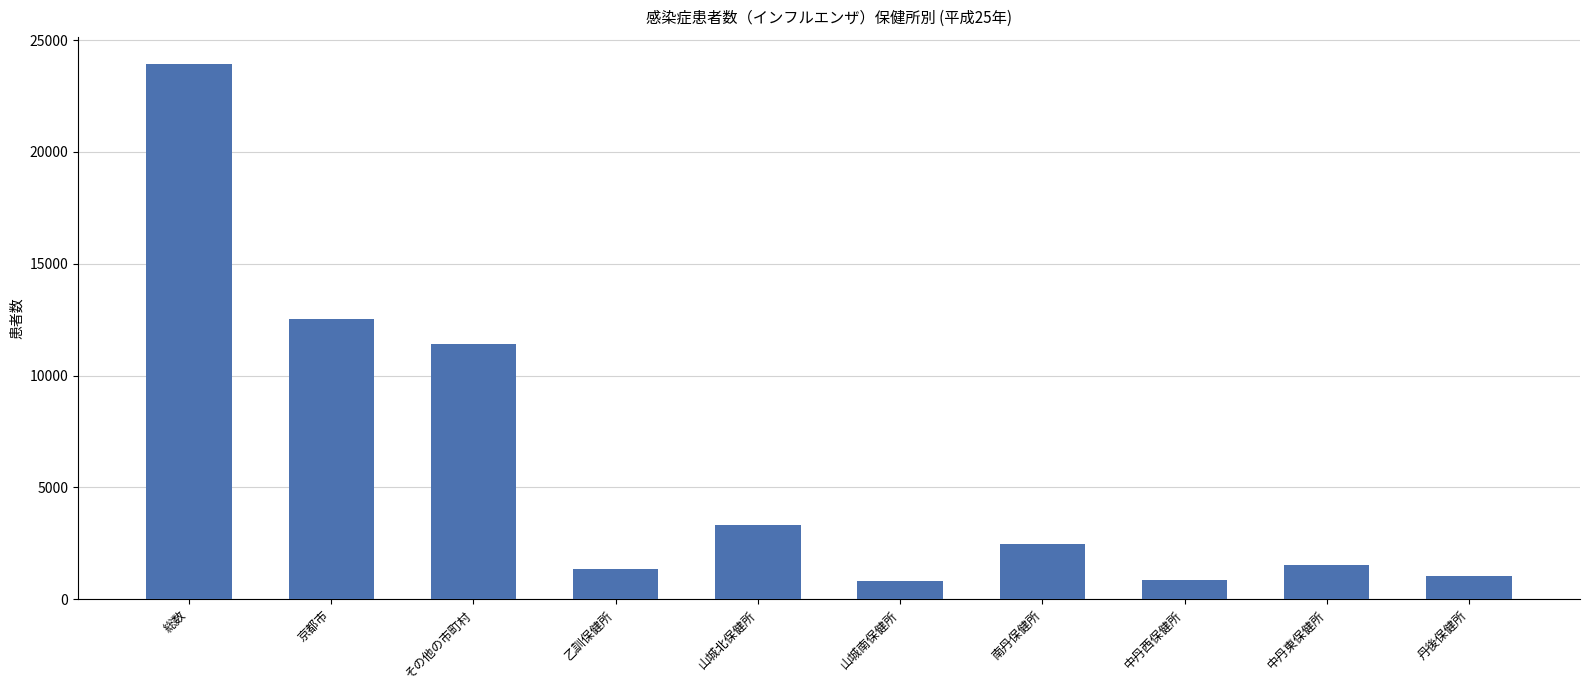

Which label corresponds to the largest value in the chart?

総数